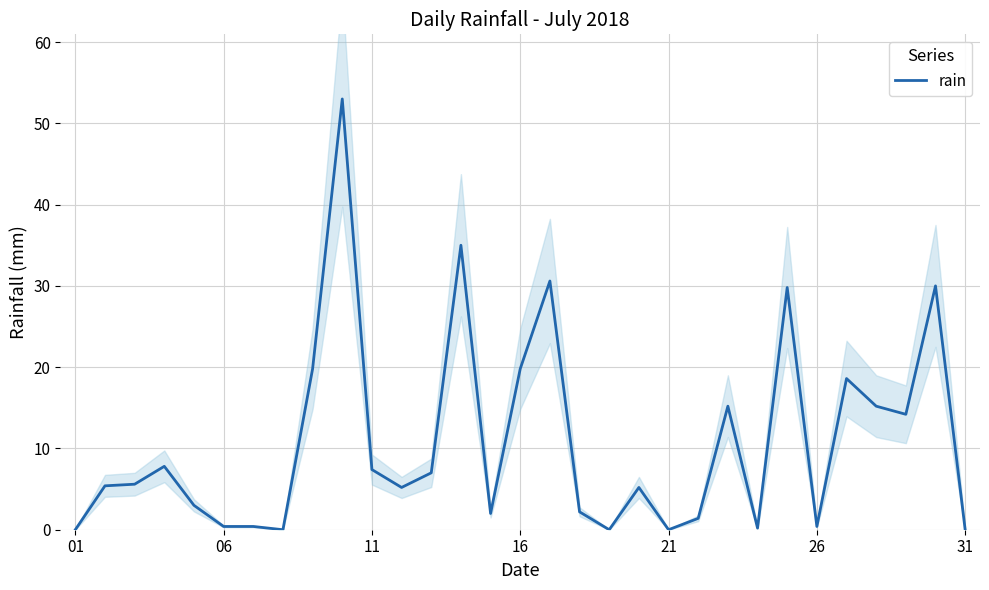

Is it true that rain equals 0.4 at 26?

True